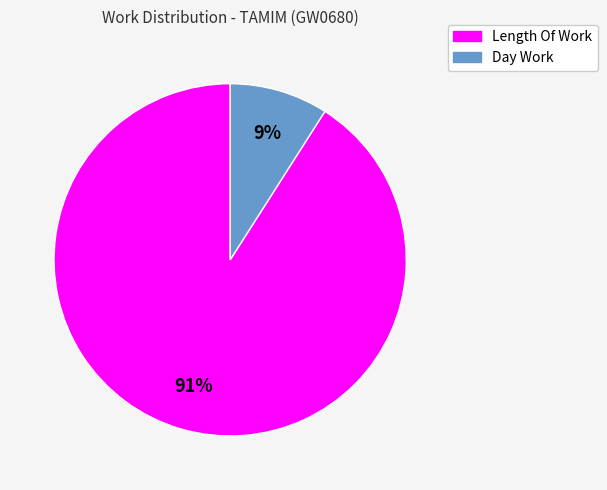

How many segments does this pie chart have?

2